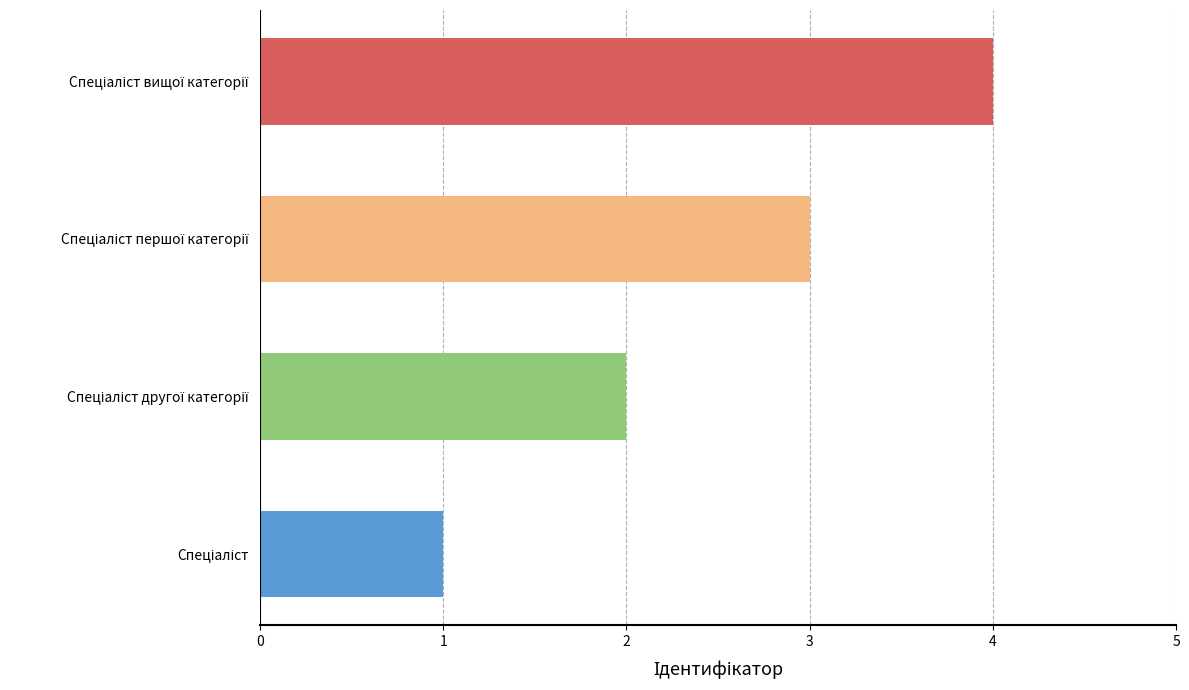

What is the sum of all values?

10